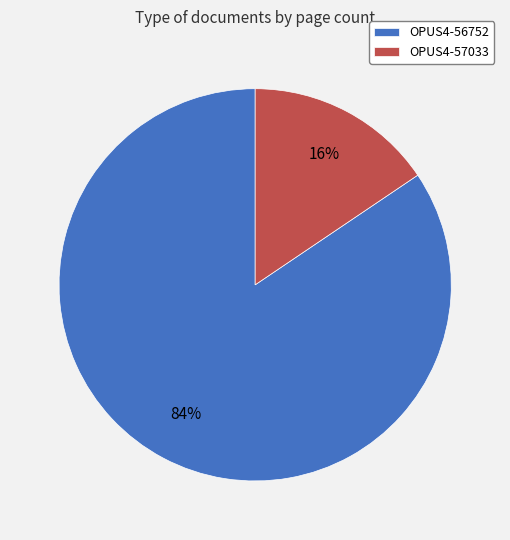

What is the largest slice in the pie chart?

OPUS4-56752